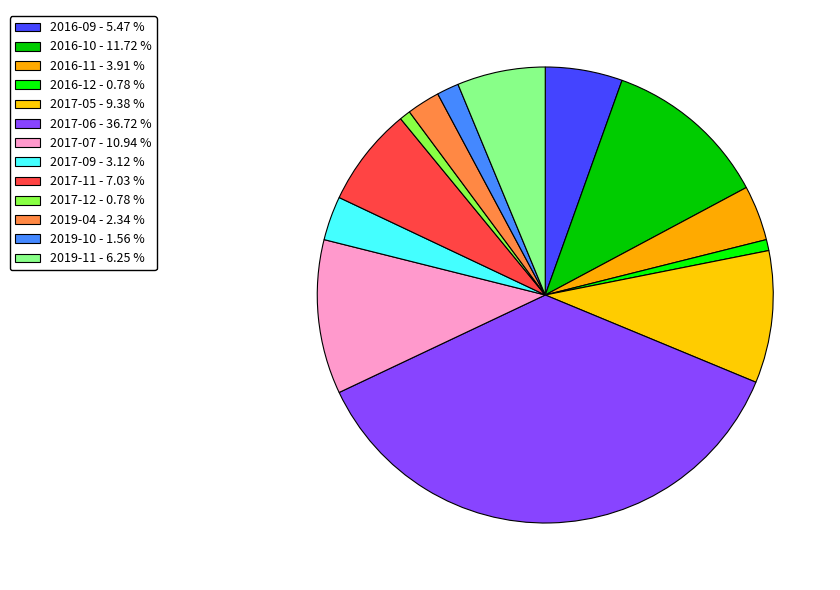

Between 2017-05 and 2016-09, which is larger?

2017-05